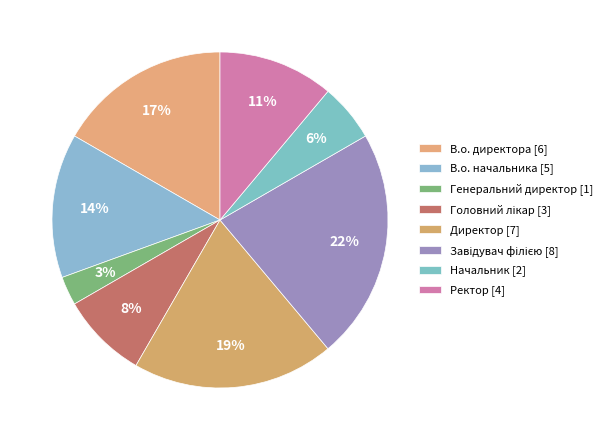

To the nearest percent, what percentage of the pie is Ректор?

11%